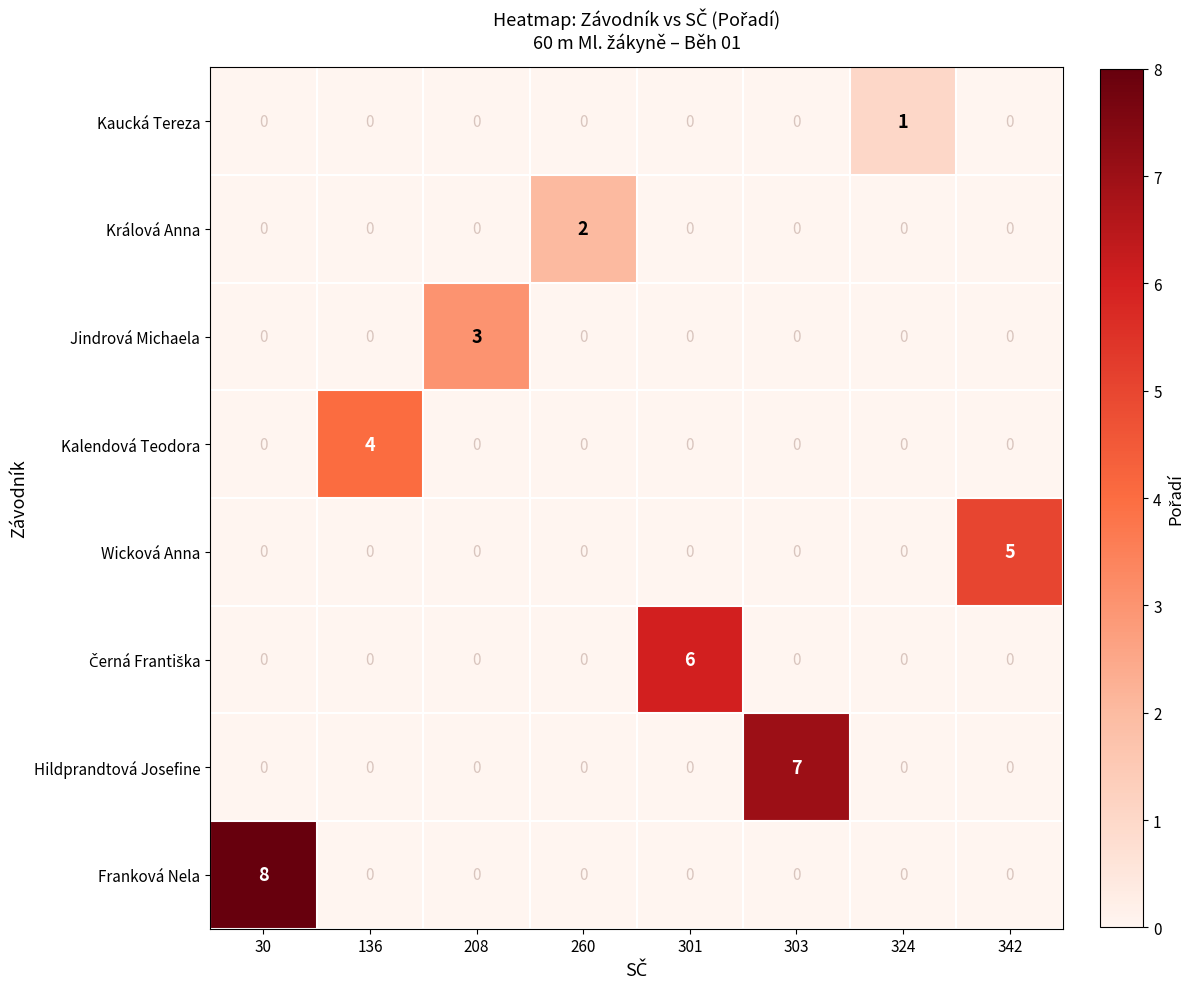

The value of Kalendová Teodora at 301 is 0. True or false?

True